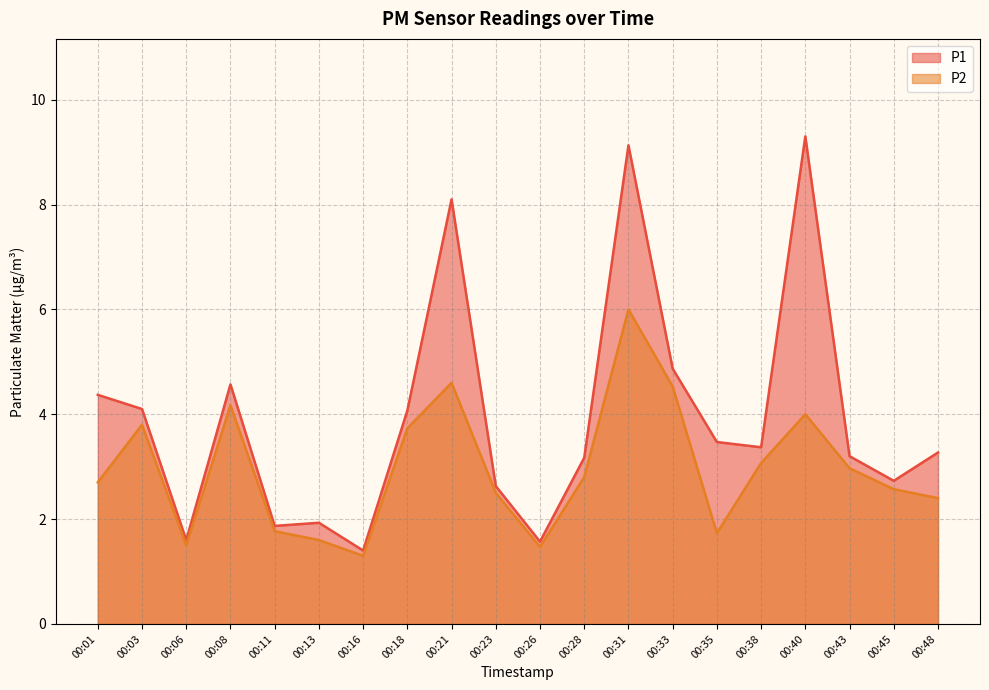

True or false: P1 has more than 0 points higher than both neighbors.

True